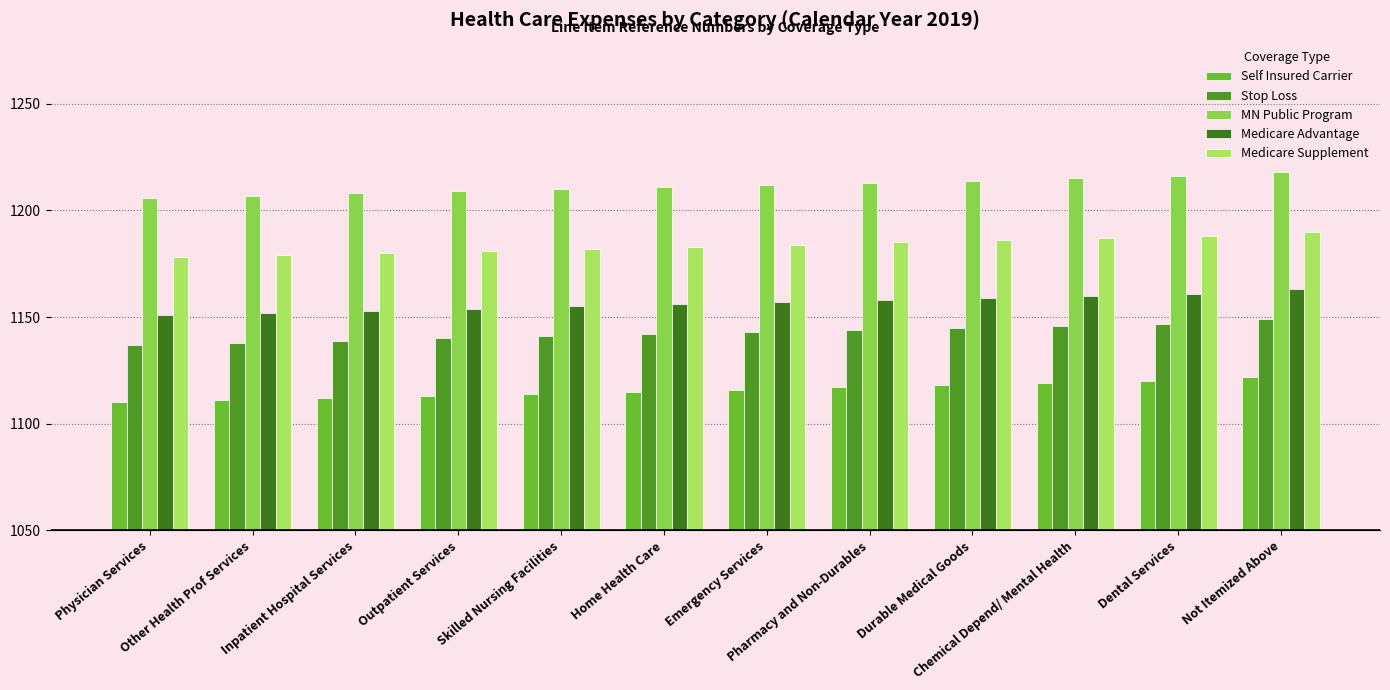

Reading right to left, list all the values displayed in this chart.

Self Insured Carrier: Not Itemized Above=1122	Dental Services=1120	Chemical Depend/ Mental Health=1119	Durable Medical Goods=1118	Pharmacy and Non-Durables=1117	Emergency Services=1116	Home Health Care=1115	Skilled Nursing Facilities=1114	Outpatient Services=1113	Inpatient Hospital Services=1112	Other Health Prof Services=1111	Physician Services=1110
Stop Loss: Not Itemized Above=1149	Dental Services=1147	Chemical Depend/ Mental Health=1146	Durable Medical Goods=1145	Pharmacy and Non-Durables=1144	Emergency Services=1143	Home Health Care=1142	Skilled Nursing Facilities=1141	Outpatient Services=1140	Inpatient Hospital Services=1139	Other Health Prof Services=1138	Physician Services=1137
MN Public Program: Not Itemized Above=1218	Dental Services=1216	Chemical Depend/ Mental Health=1215	Durable Medical Goods=1214	Pharmacy and Non-Durables=1213	Emergency Services=1212	Home Health Care=1211	Skilled Nursing Facilities=1210	Outpatient Services=1209	Inpatient Hospital Services=1208	Other Health Prof Services=1207	Physician Services=1206
Medicare Advantage: Not Itemized Above=1163	Dental Services=1161	Chemical Depend/ Mental Health=1160	Durable Medical Goods=1159	Pharmacy and Non-Durables=1158	Emergency Services=1157	Home Health Care=1156	Skilled Nursing Facilities=1155	Outpatient Services=1154	Inpatient Hospital Services=1153	Other Health Prof Services=1152	Physician Services=1151
Medicare Supplement: Not Itemized Above=1190	Dental Services=1188	Chemical Depend/ Mental Health=1187	Durable Medical Goods=1186	Pharmacy and Non-Durables=1185	Emergency Services=1184	Home Health Care=1183	Skilled Nursing Facilities=1182	Outpatient Services=1181	Inpatient Hospital Services=1180	Other Health Prof Services=1179	Physician Services=1178